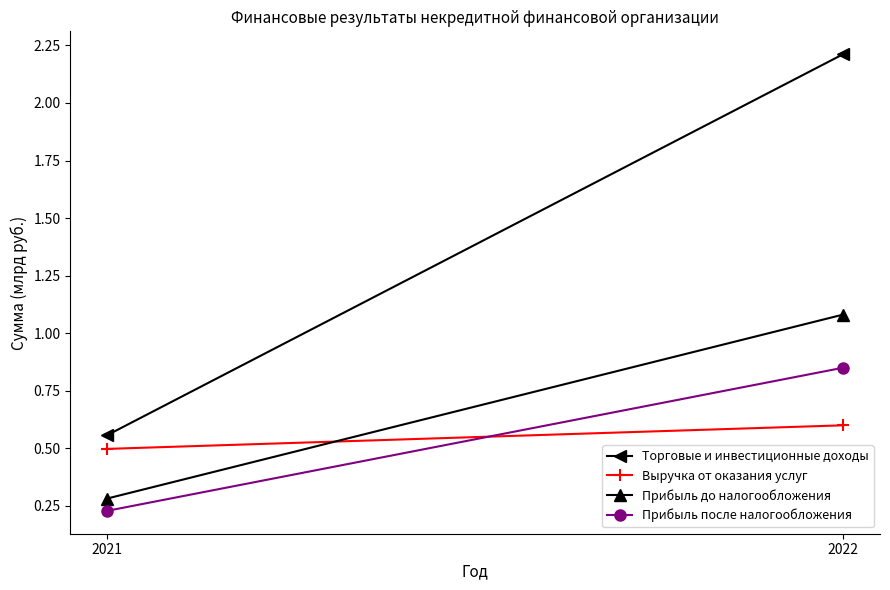

What is the difference between the Торговые и инвестиционные доходы values at 2022 and 2021?

1.7